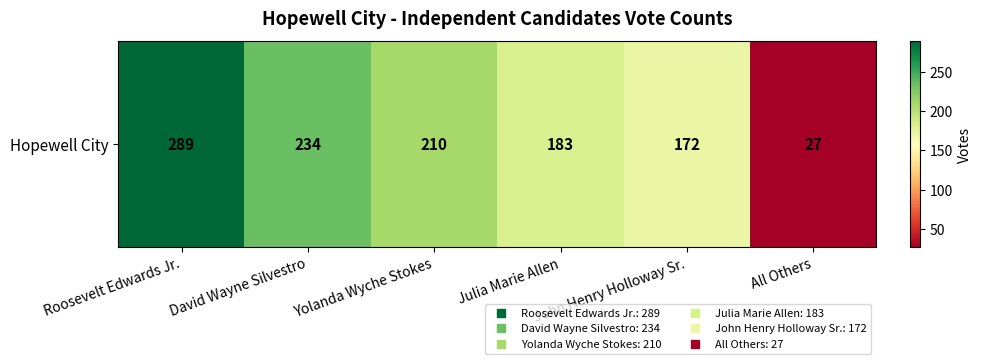

Where is the data nearest to the value 158?

John Henry Holloway Sr.